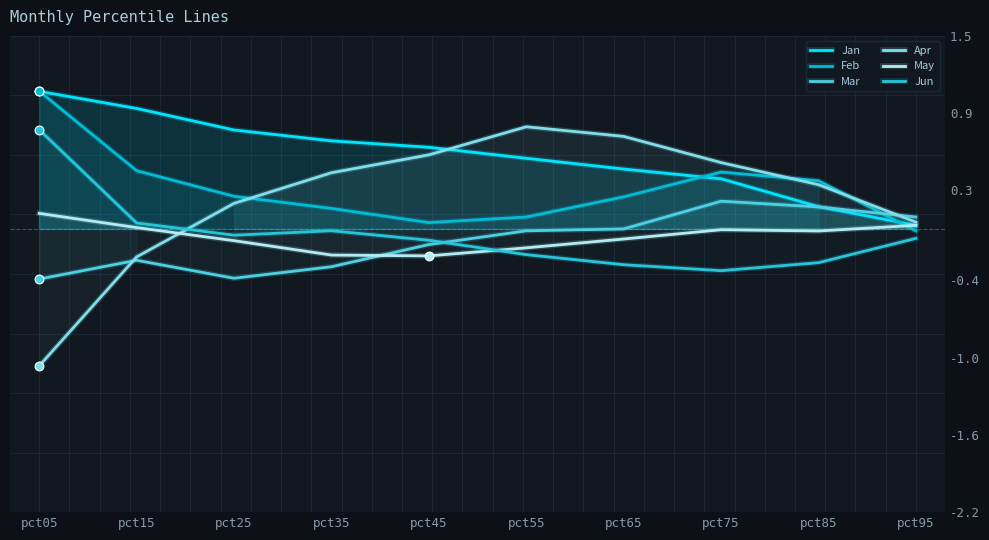

Which series has the widest spread of Y values?

Apr